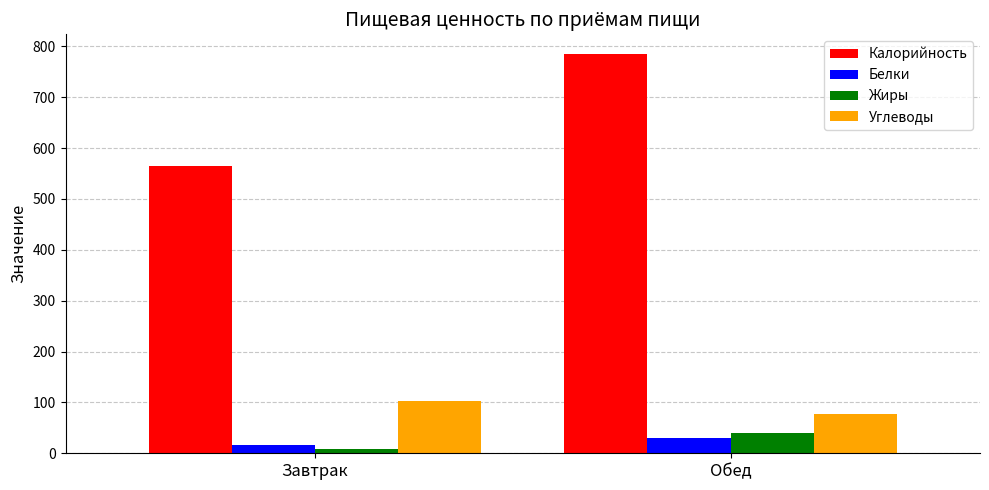

List the series in order of their peak value, lowest first.

Белки, Жиры, Углеводы, Калорийность